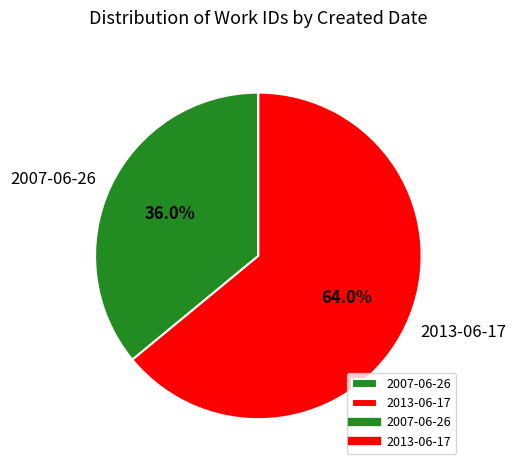

The 2007-06-26 slice represents 36% of the pie. True or false?

True